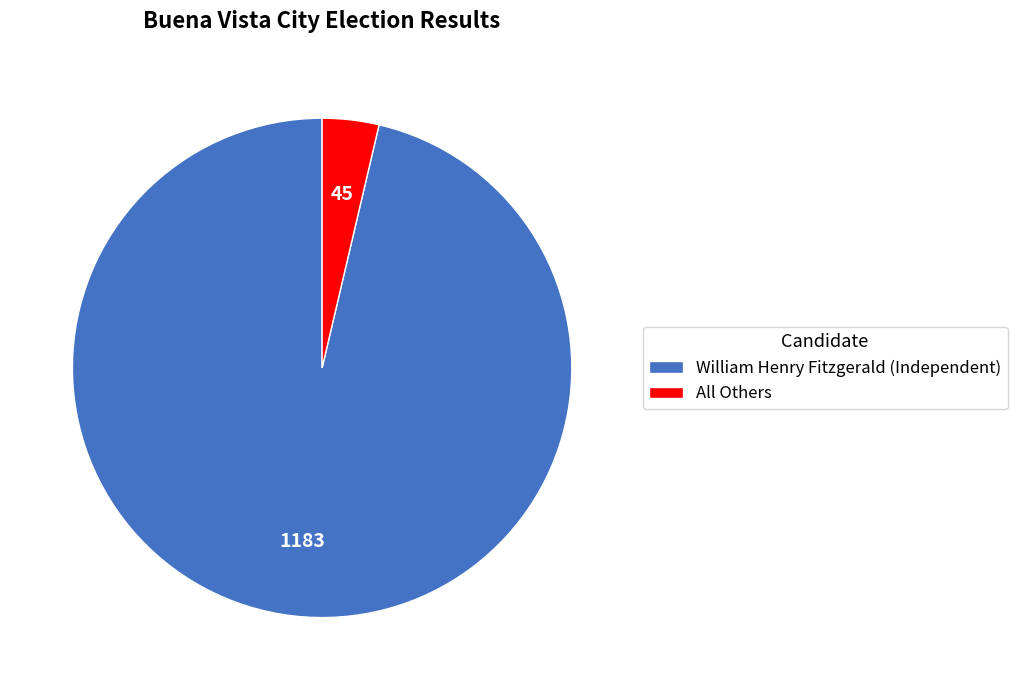

Is it true that All Others is 4% of the pie?

True